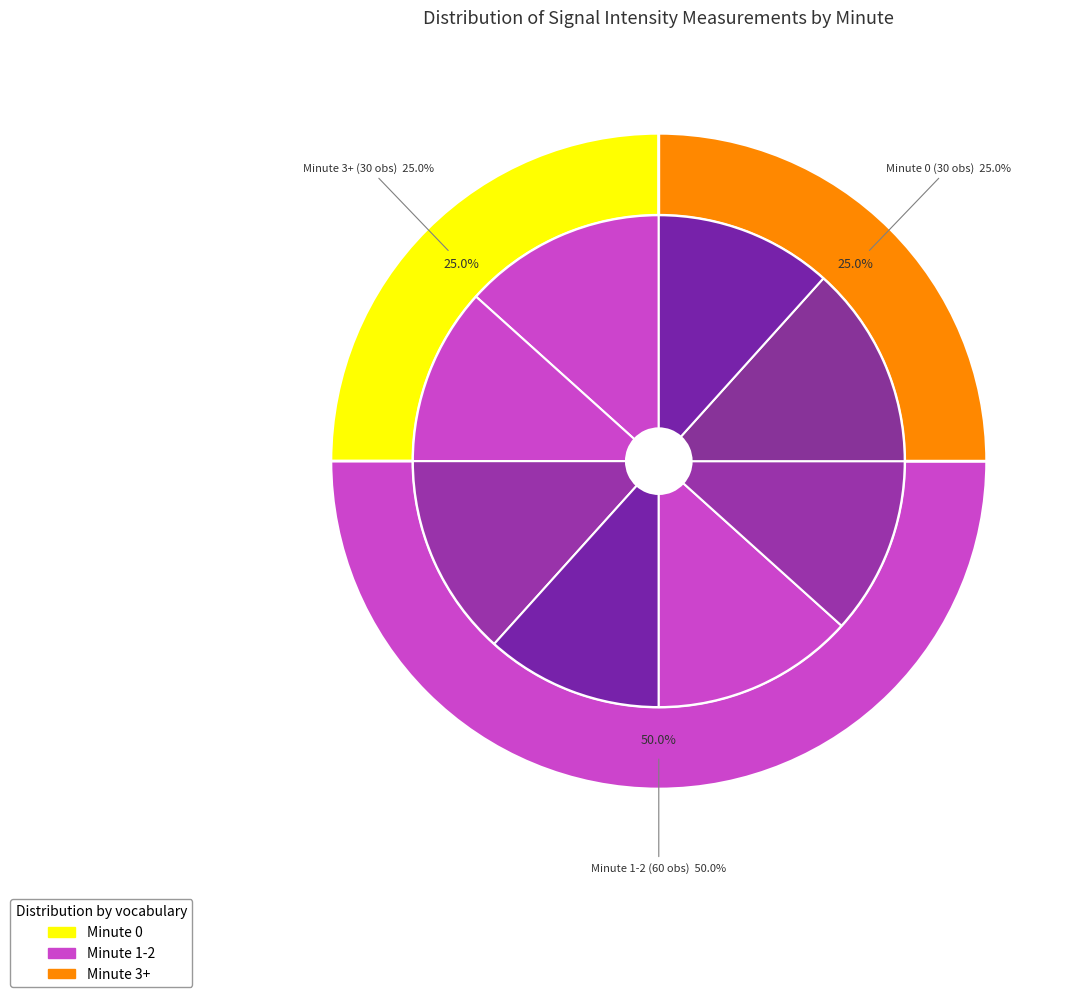

Does 52 represent more than half of the total?

No